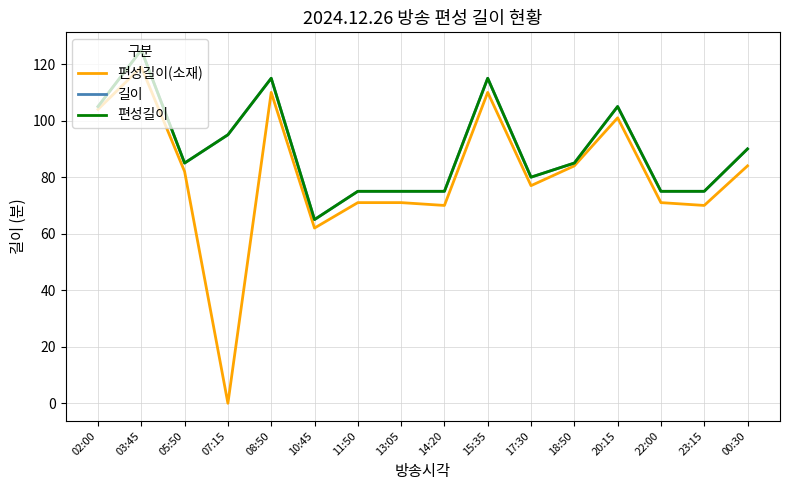

Is this an area chart (filled region under the line)?

No